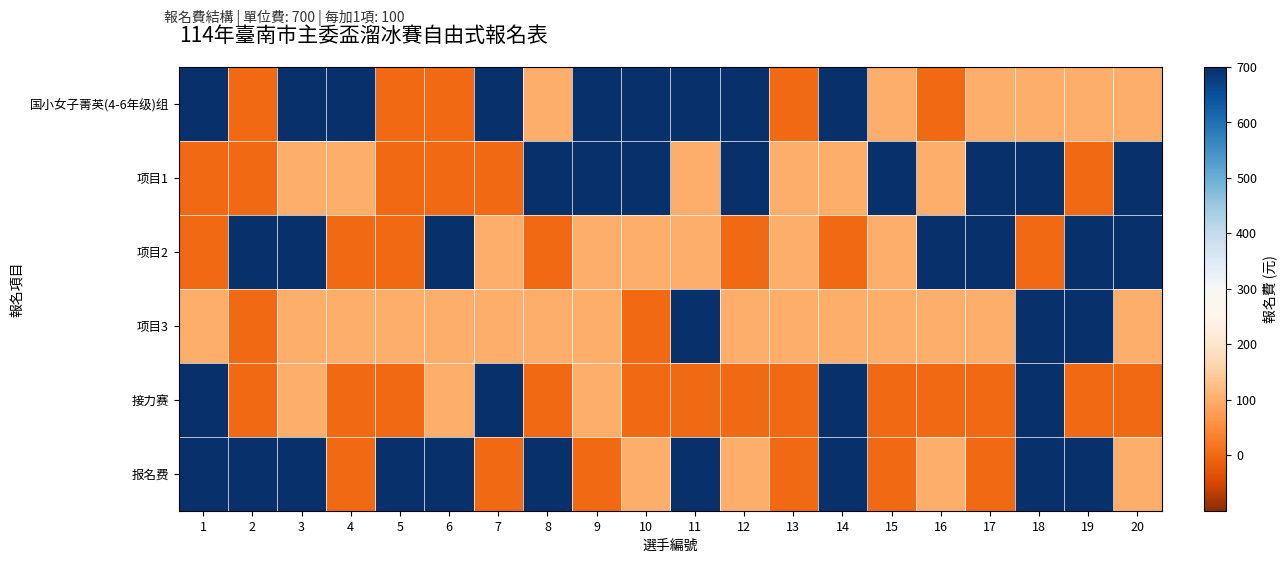

Reading left to right, transcribe all the data shown in this chart.

国小女子菁英(4-6年级)组: 1=700	2=0	3=700	4=700	5=0	6=0	7=700	8=100	9=700	10=700	11=700	12=700	13=0	14=700	15=100	16=0	17=100	18=100	19=100	20=100
项目1: 1=0	2=0	3=100	4=100	5=0	6=0	7=0	8=700	9=700	10=700	11=100	12=700	13=100	14=100	15=700	16=100	17=700	18=700	19=0	20=700
项目2: 1=0	2=700	3=700	4=0	5=0	6=700	7=100	8=0	9=100	10=100	11=100	12=0	13=100	14=0	15=100	16=700	17=700	18=0	19=700	20=700
项目3: 1=100	2=0	3=100	4=100	5=100	6=100	7=100	8=100	9=100	10=0	11=700	12=100	13=100	14=100	15=100	16=100	17=100	18=700	19=700	20=100
接力赛: 1=700	2=0	3=100	4=0	5=0	6=100	7=700	8=0	9=100	10=0	11=0	12=0	13=0	14=700	15=0	16=0	17=0	18=700	19=0	20=0
报名费: 1=700	2=700	3=700	4=0	5=700	6=700	7=0	8=700	9=0	10=100	11=700	12=100	13=0	14=700	15=0	16=100	17=0	18=700	19=700	20=100